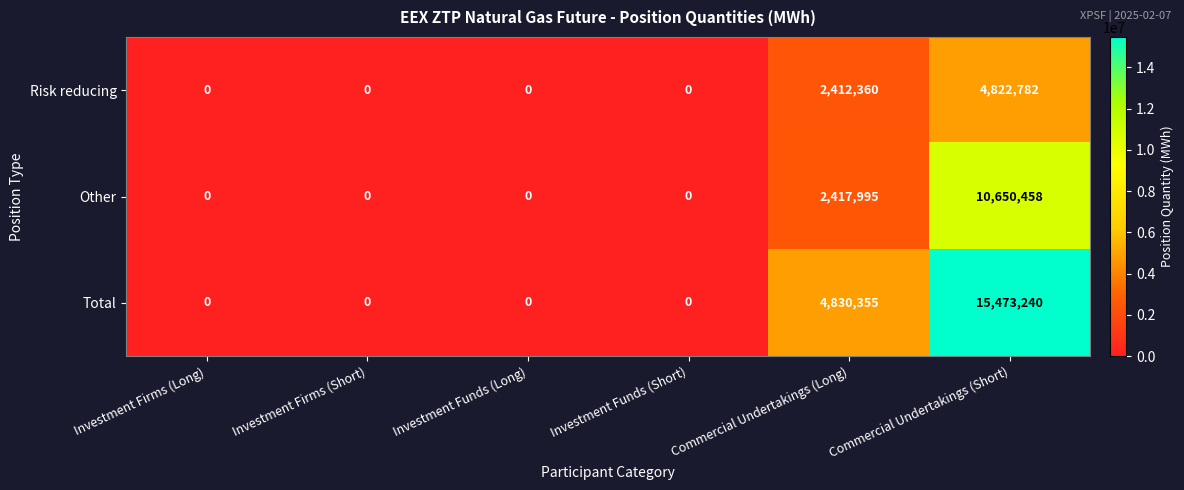

How many categories are shown in the chart?

6